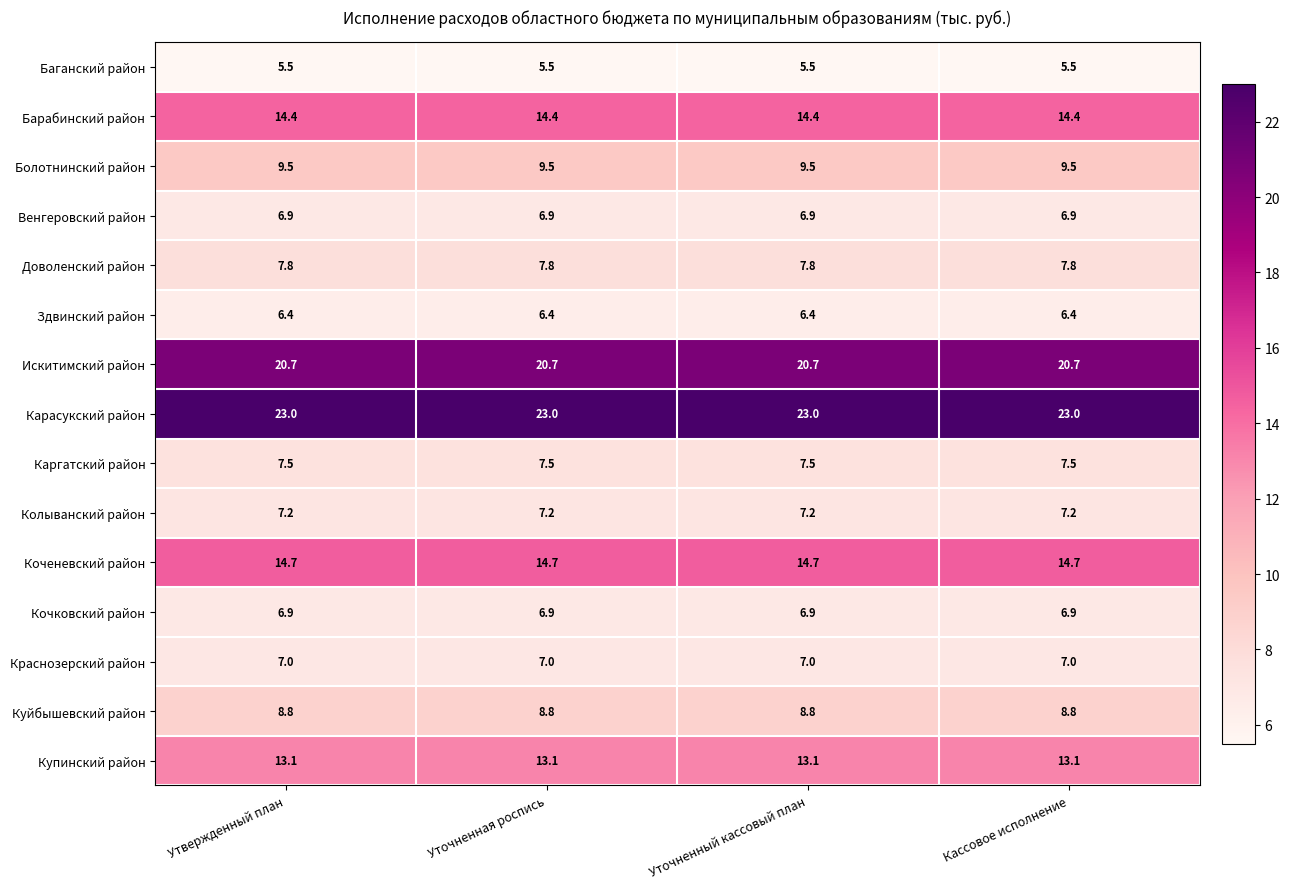

The value of Кочковский район at Уточненная роспись is 4.7. True or false?

False